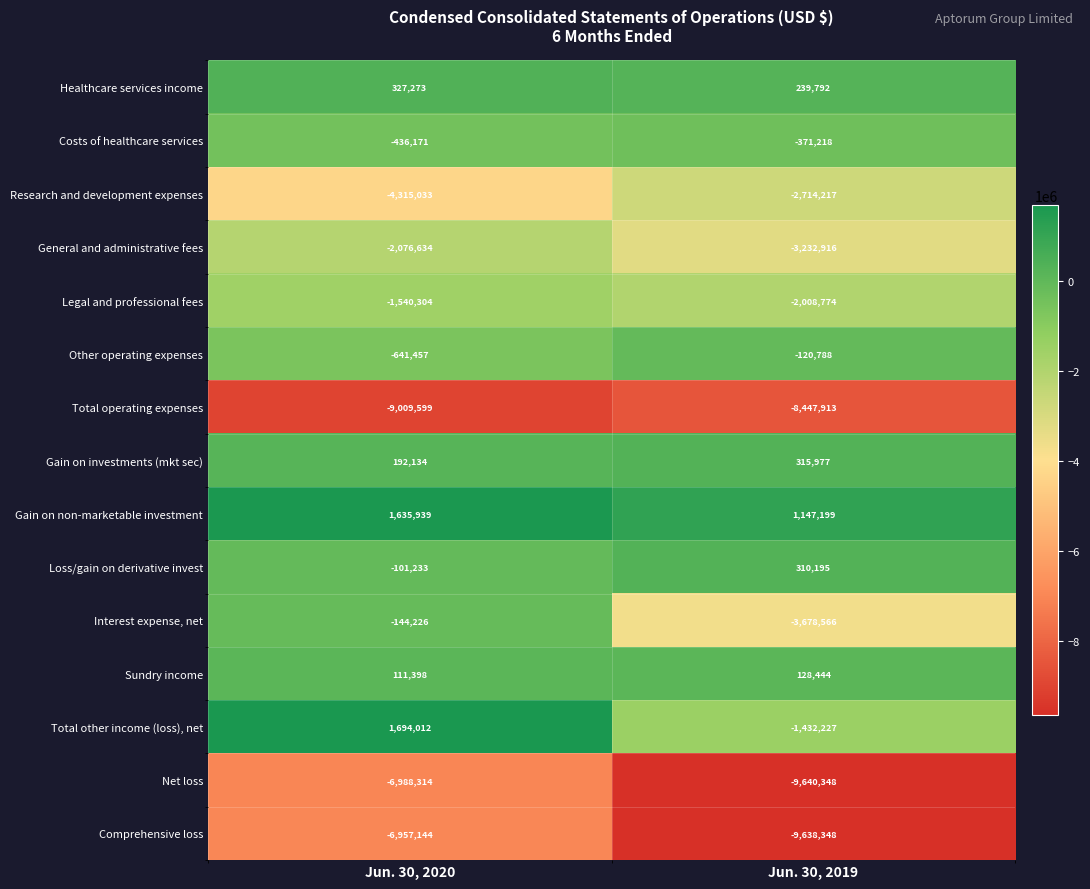

Rank the series by their maximum value, from lowest to highest.

Total operating expenses, Net loss, Comprehensive loss, Research and development expenses, General and administrative fees, Legal and professional fees, Costs of healthcare services, Interest expense, net, Other operating expenses, Sundry income, Loss/gain on derivative invest, Gain on investments (mkt sec), Healthcare services income, Gain on non-marketable investment, Total other income (loss), net